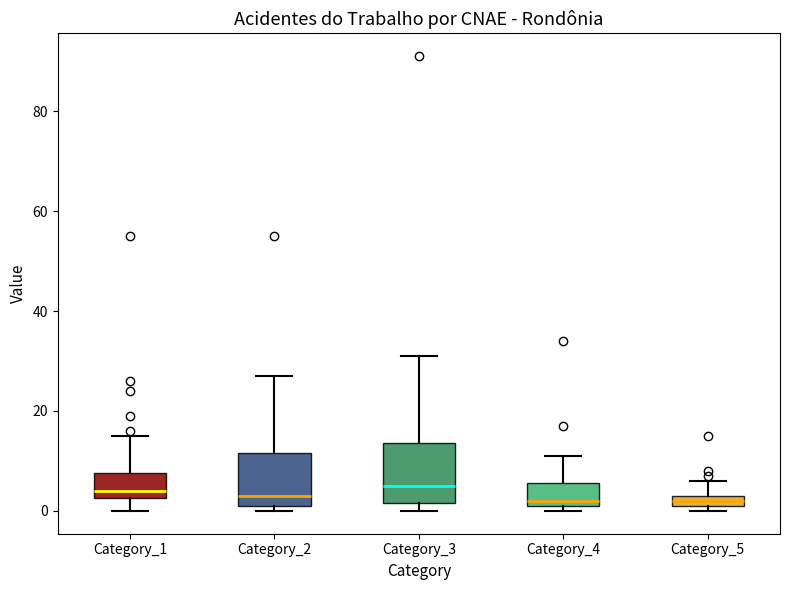

Where is the lower edge of the box for Category_5 on the y-axis? The values are not printed on the chart, so give them approximately, as read against the axis.

2